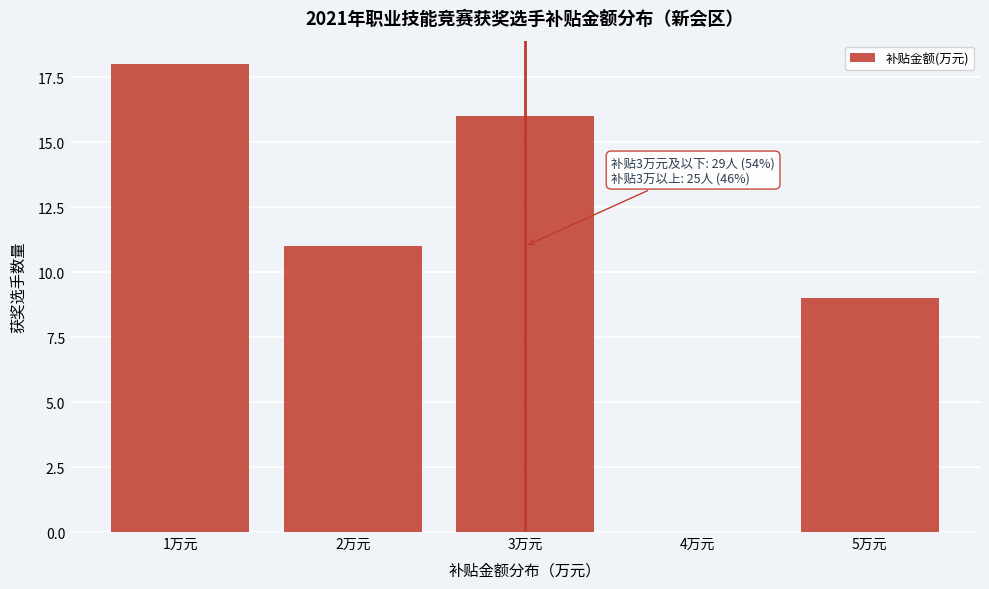

Reading left to right, extract all data points from this chart.

1万元=18	2万元=11	3万元=16	4万元=0	5万元=9